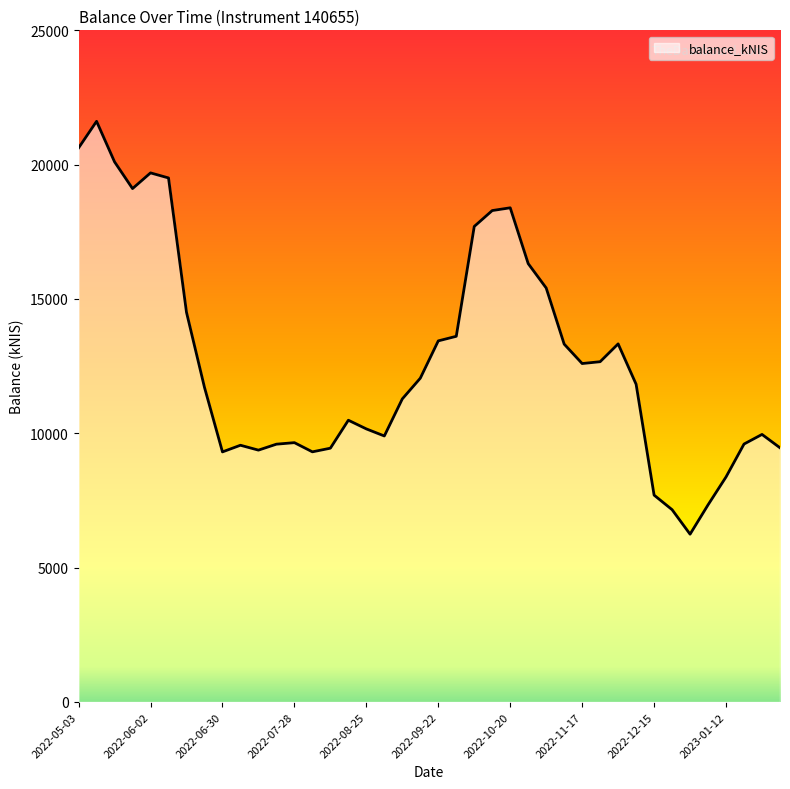

What is the smallest value displayed?

6245.8